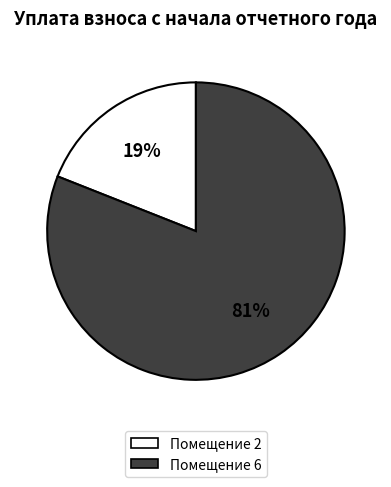

To the nearest percent, what is the average slice percentage?

50%